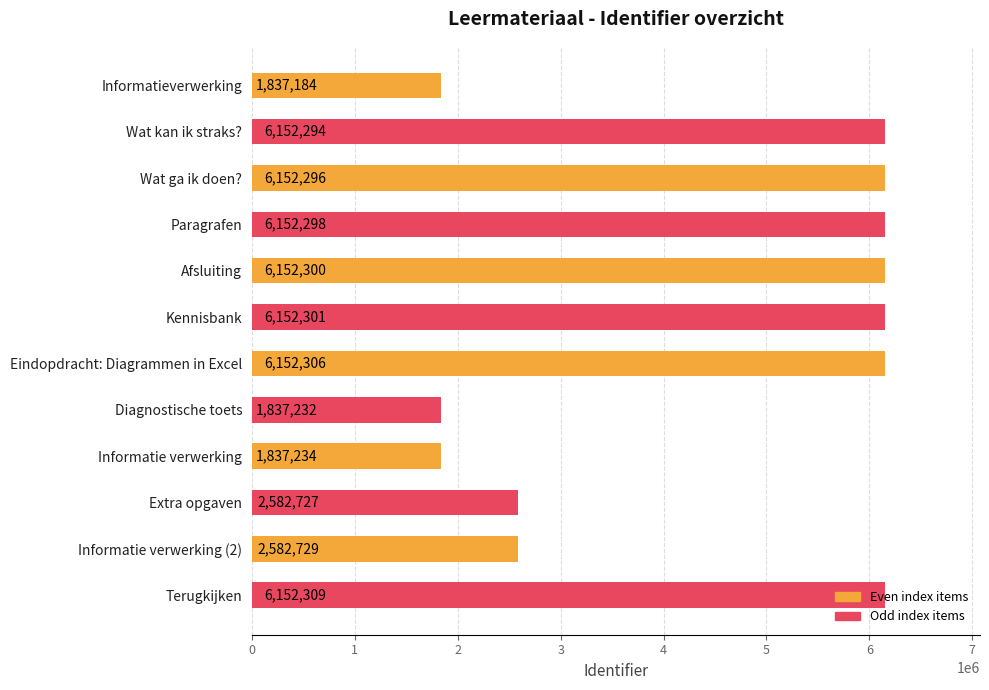

Which has a higher value, Extra opgaven or Afsluiting?

Afsluiting